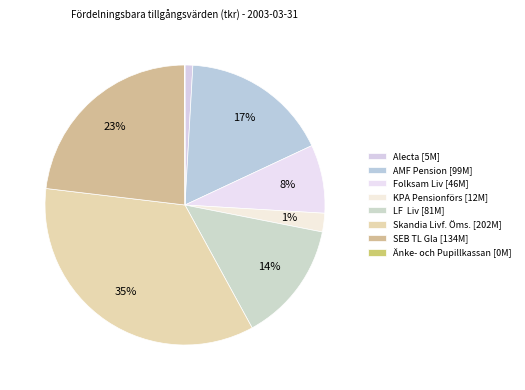

Combined, do Skandia Livf. Öms. and LF  Liv account for over 50%?

No